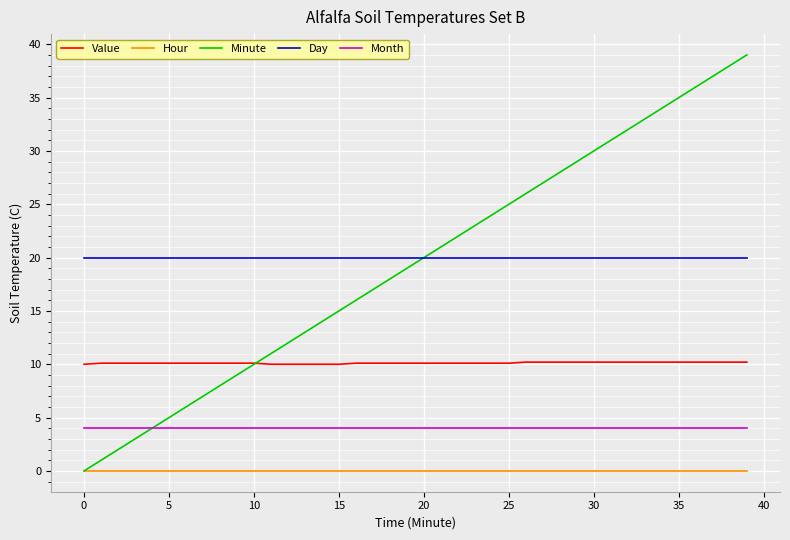

How many lines are shown in the chart?

5